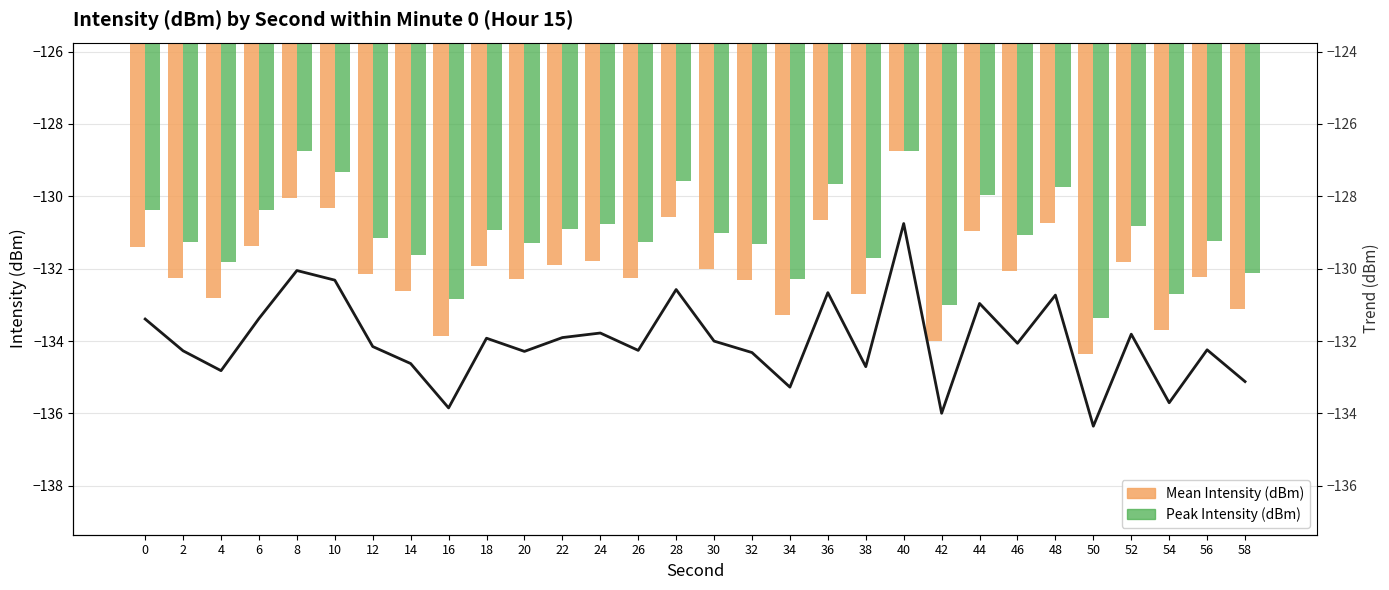

What is the value of the Mean trend bar at the 29th from the left?

-132.2